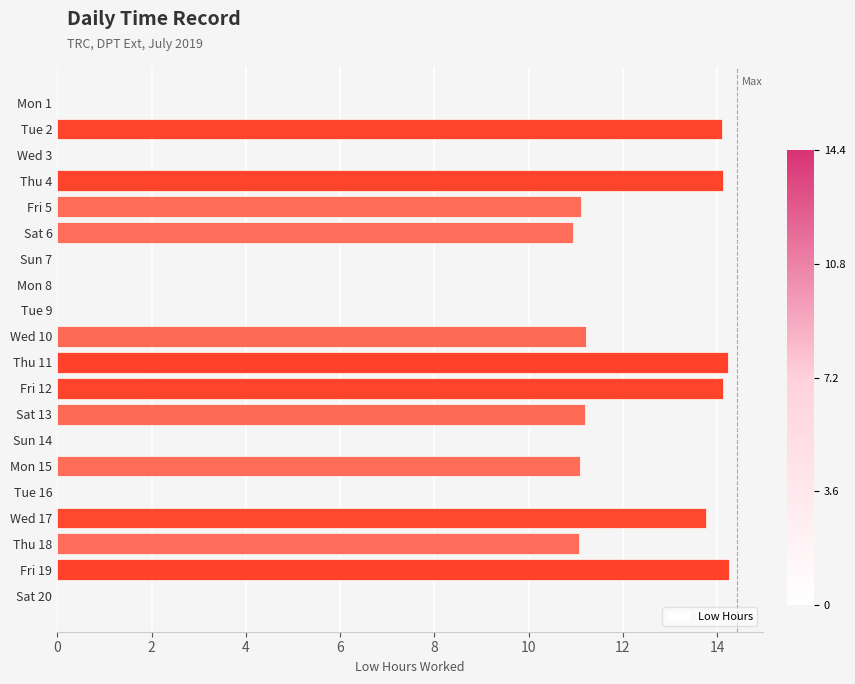

Which has a higher value, Thu 11 or Mon 8?

Thu 11